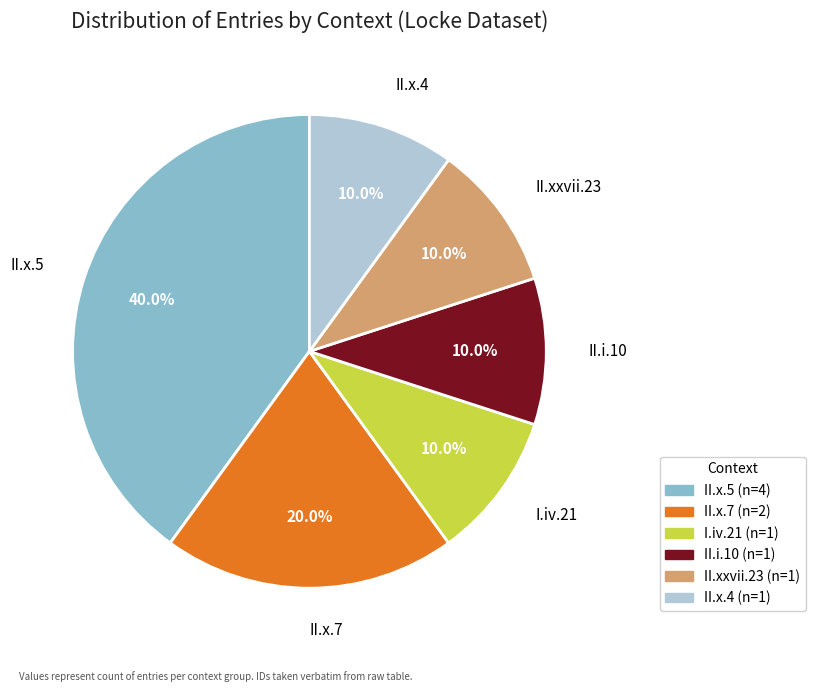

How many slices are in this pie chart?

6